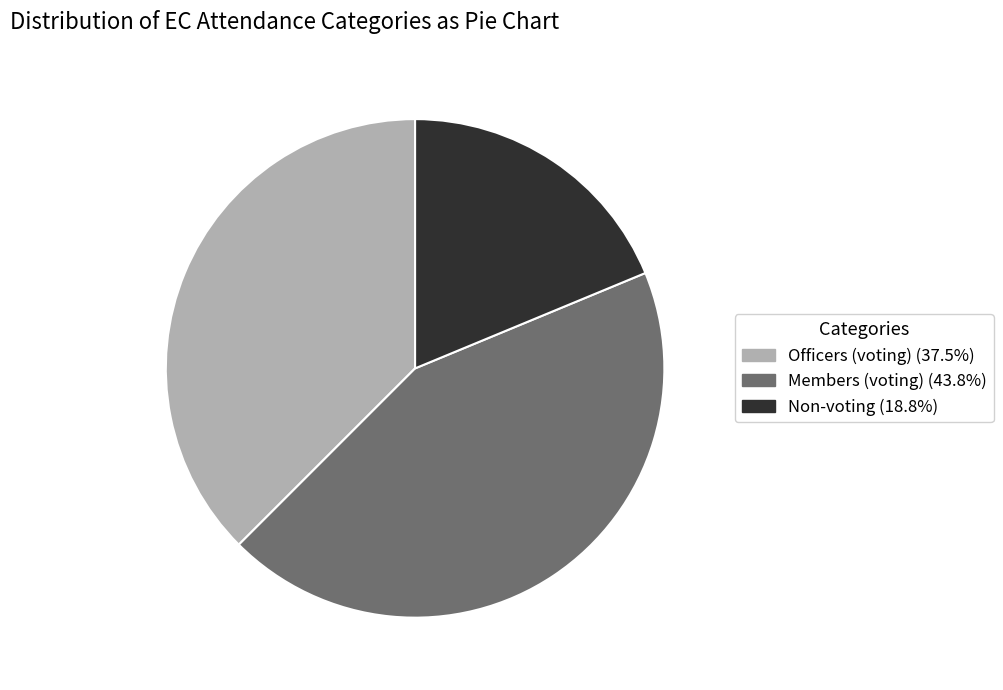

Approximately how many times larger is the value at Members (voting) (43.8%) compared to Non-voting (18.8%)?

2.3